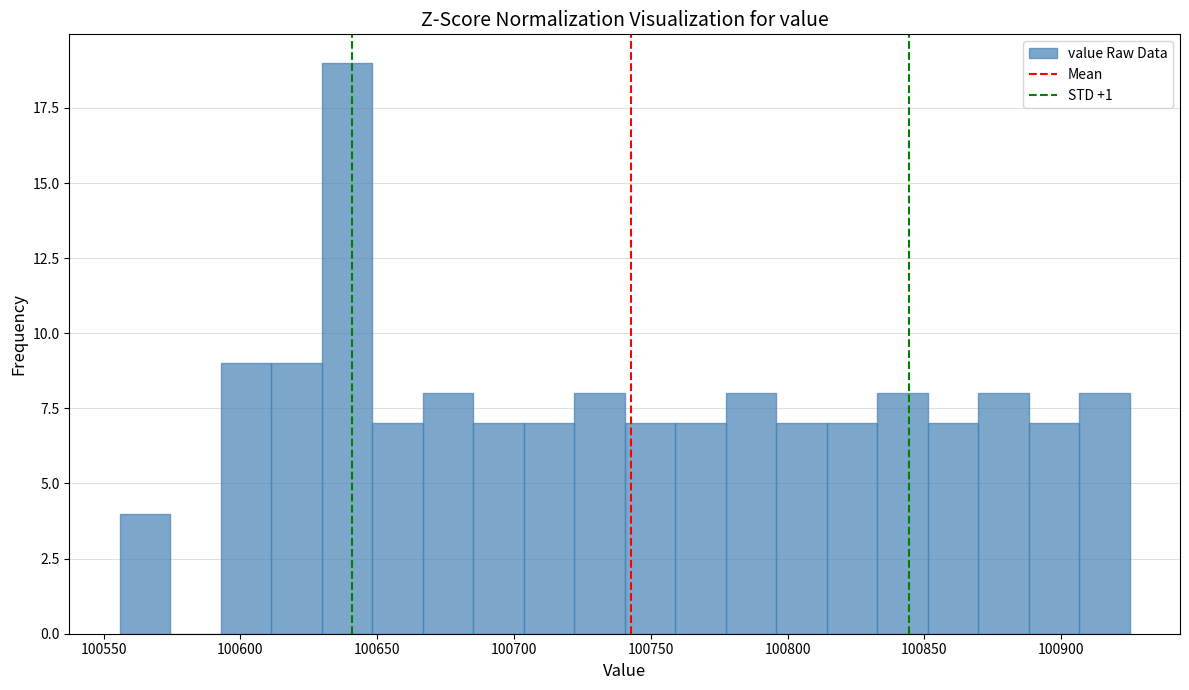

Read against the x-axis, roughly where is the centre of the tallest bar?

100640